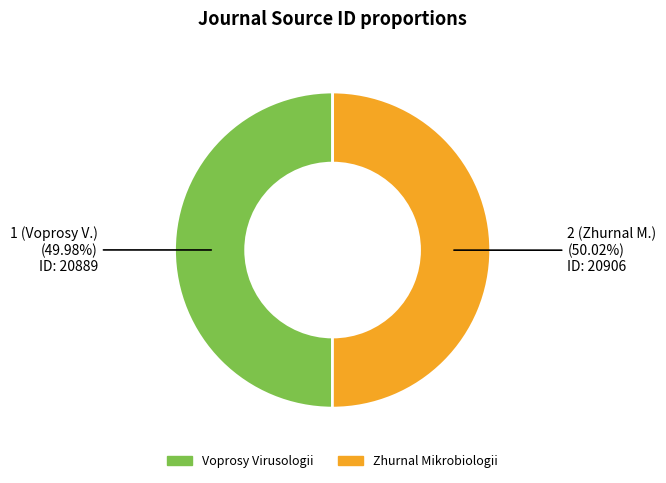

The Zhurnal Mikrobiologii slice represents 50% of the pie. True or false?

True